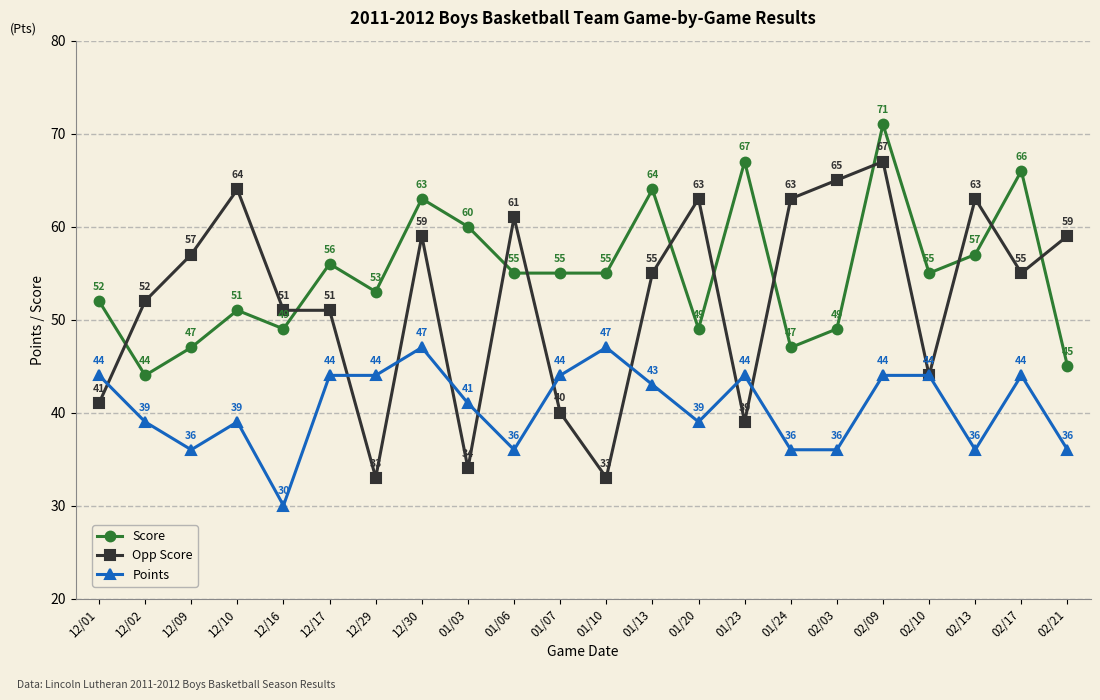

Which series ends up on top after the final intersection of Score and Opp Score?

Opp Score